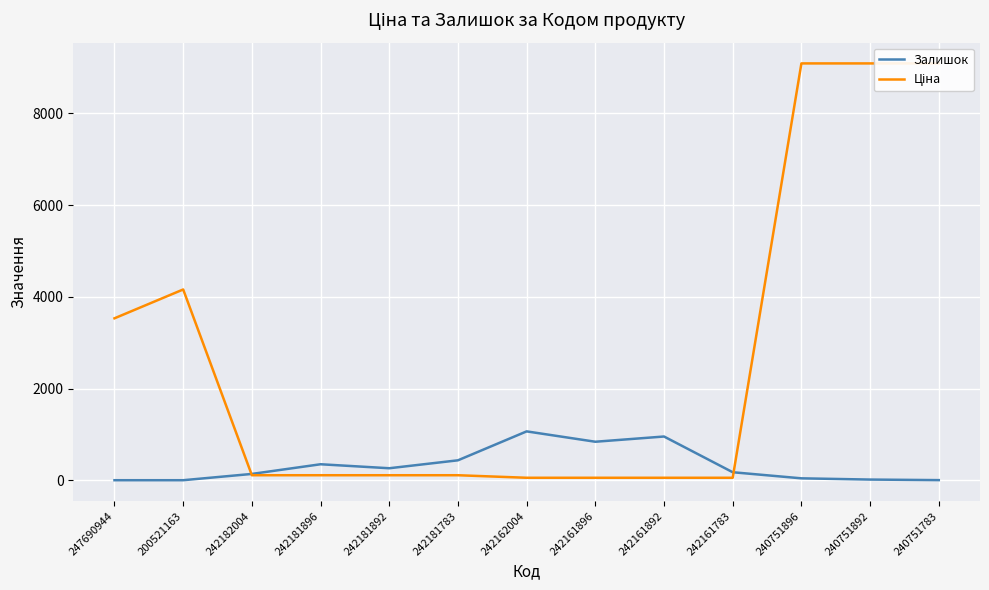

The Ціна series shows 1968.8 at 240751896. True or false?

False